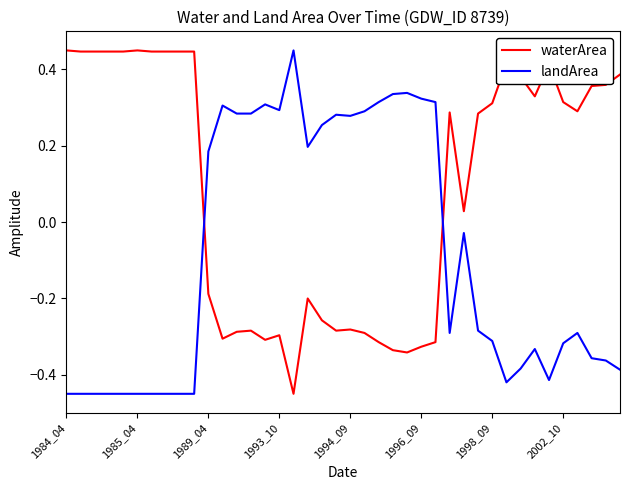

Which series has the largest total across all categories?

waterArea